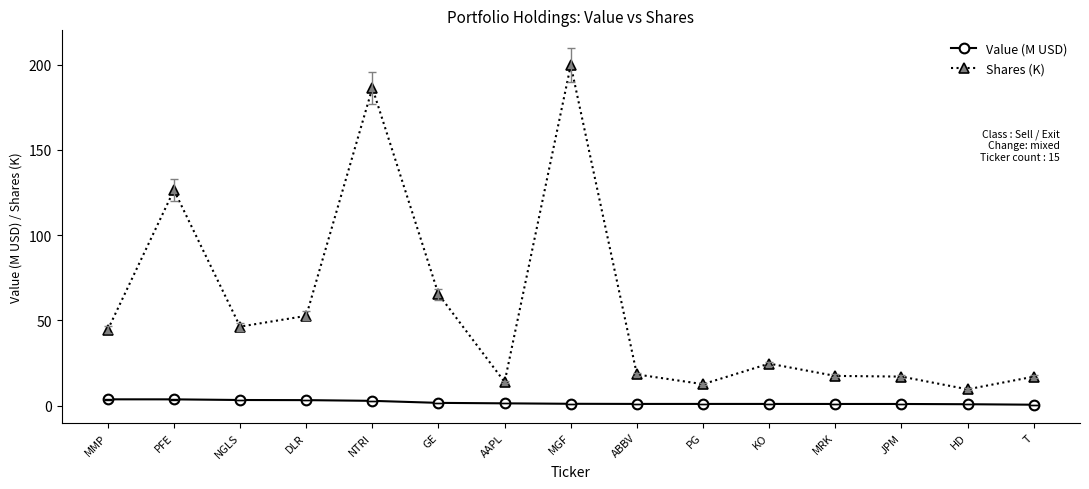

Count the number of categories in the chart.

15